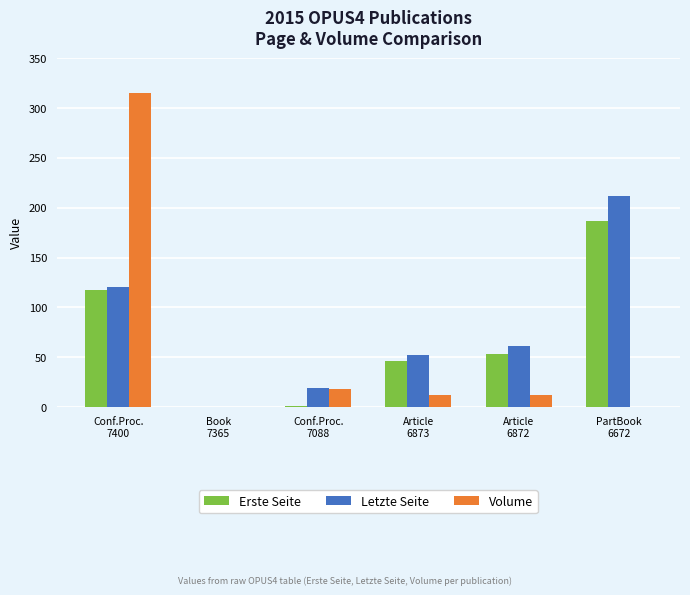

What is the sum of all Volume values?

357